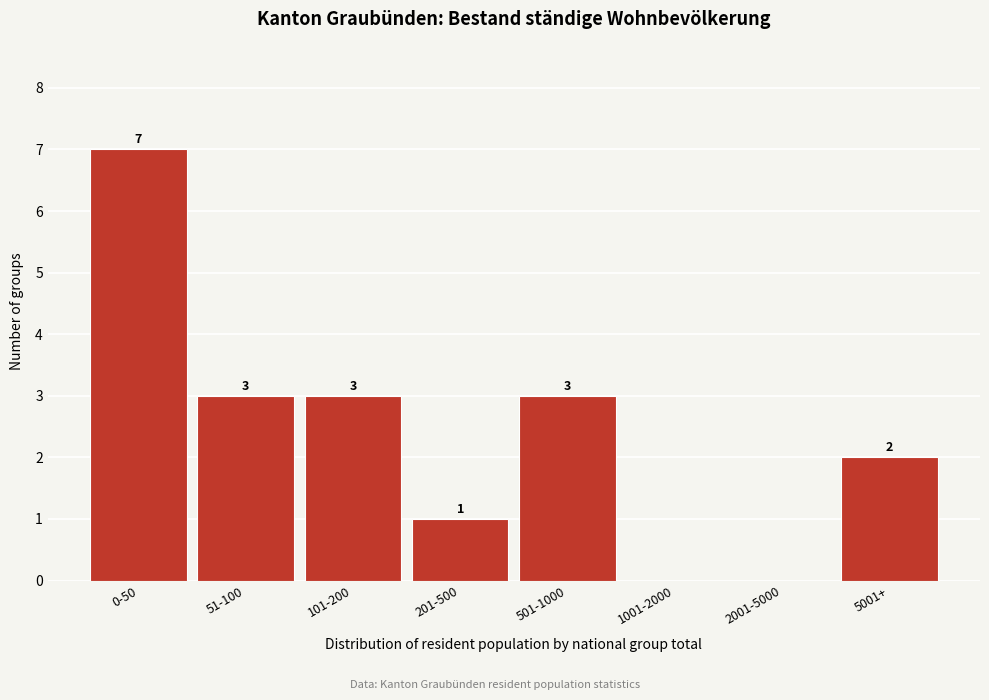

Reading right to left, what are all the values shown in this chart?

5001+=2	2001-5000=0	1001-2000=0	501-1000=3	201-500=1	101-200=3	51-100=3	0-50=7